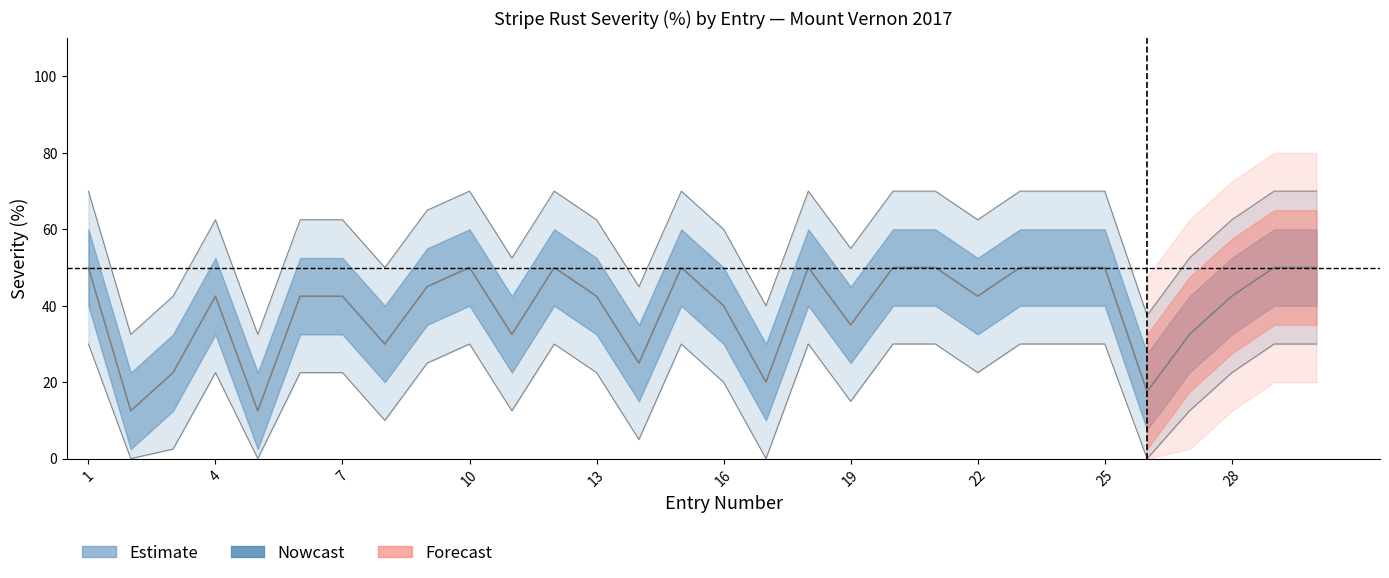

How many data points are above 62?

19